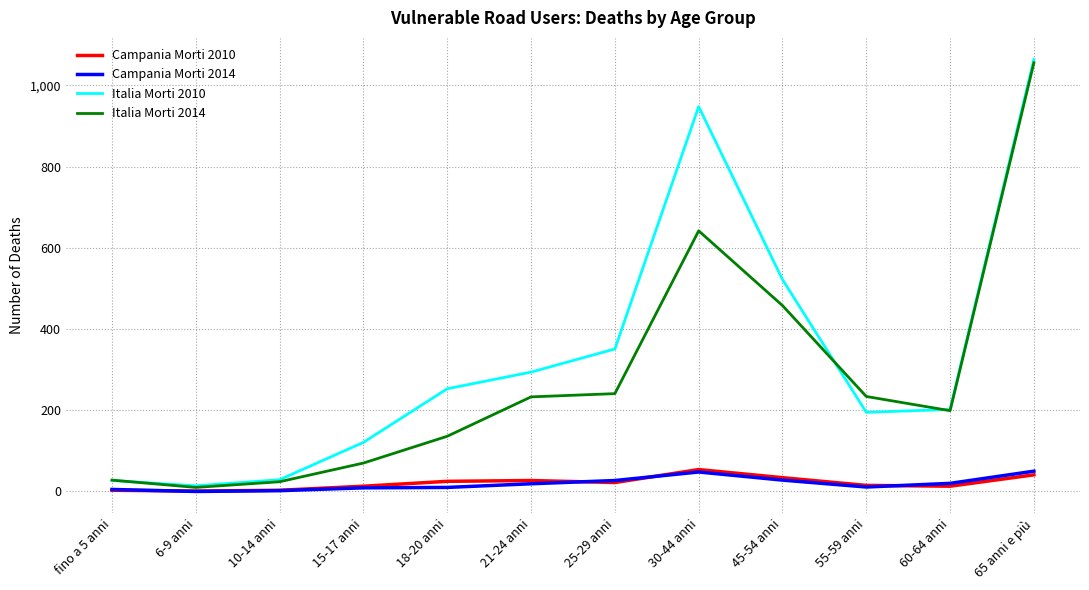

What is the highest value of the Campania Morti 2014 series?

50